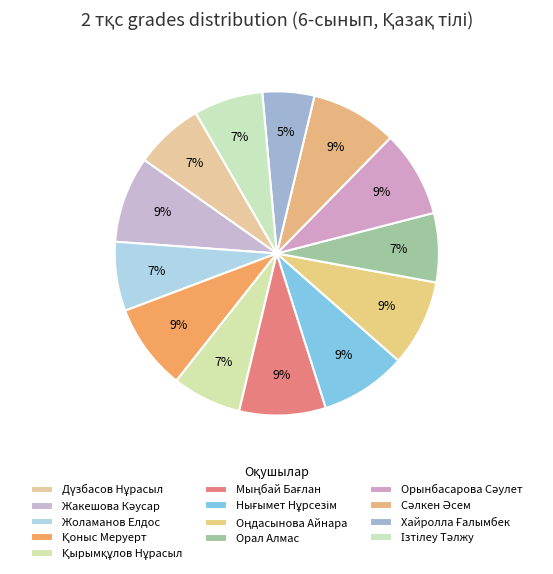

To the nearest percent, what percentage of the pie is Дүзбасов Нұрасыл?

7%